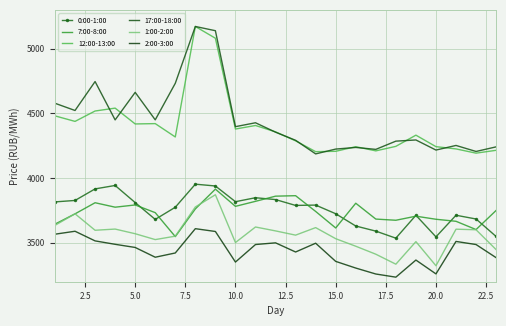

Reading left to right, extract all data points from this chart.

0:00-1:00: 3816.7	3827.8	3917.1	3943.6	3811.3	3681.4	3775.4	3953.5	3939.6	3818.3	3848.8	3834.6	3789.4	3792.1	3725.2	3630.4	3590.9	3536.6	3713.3	3546.5	3713.5	3684.6	3549.6
7:00-8:00: 3645.0	3724.4	3810.2	3775.8	3793.0	3733.6	3548.4	3762.5	3915.3	3782.3	3821.1	3860.9	3864.6	3743.0	3615.2	3806.4	3684.0	3674.8	3706.2	3682.6	3666.8	3603.0	3750.6
12:00-13:00: 4481.3	4438.6	4518.8	4541.1	4418.9	4421.4	4318.3	5171.8	5081.1	4379.6	4406.9	4357.7	4288.4	4204.8	4207.5	4243.2	4210.9	4245.8	4332.3	4243.4	4226.0	4193.2	4215.2
17:00-18:00: 4578.6	4522.9	4746.4	4450.2	4662.9	4450.5	4732.9	5171.9	5139.2	4397.9	4427.9	4355.2	4292.5	4187.5	4224.7	4237.4	4222.4	4286.0	4295.1	4217.2	4252.8	4206.3	4241.8
1:00-2:00: 3635.4	3724.8	3597.5	3606.8	3570.8	3525.5	3551.9	3777.5	3871.9	3502.6	3622.8	3592.6	3559.9	3618.1	3532.4	3474.2	3412.6	3335.5	3509.7	3323.5	3605.8	3601.4	3448.2
2:00-3:00: 3567.1	3589.9	3515.4	3489.0	3464.7	3389.3	3422.1	3609.8	3588.1	3351.9	3487.4	3500.4	3429.7	3497.5	3357.1	3305.6	3259.6	3235.2	3367.4	3260.5	3511.2	3487.3	3385.9